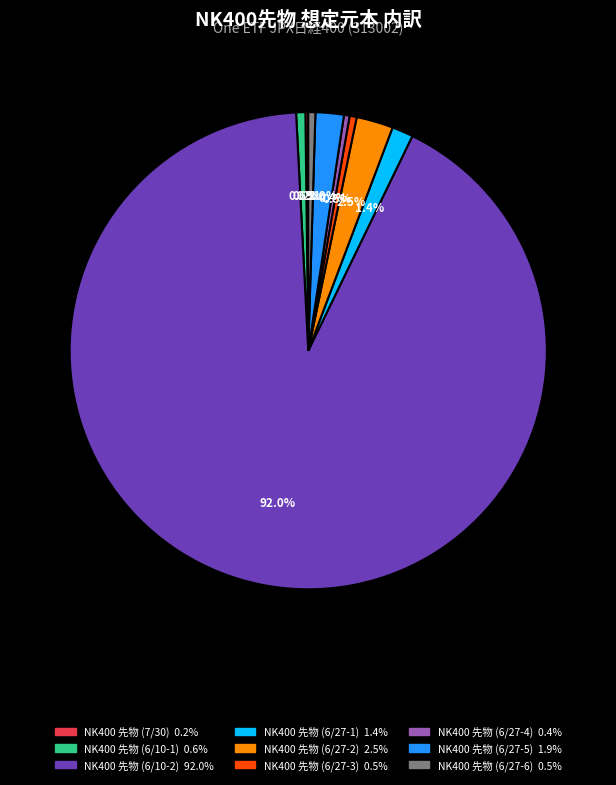

Which slice is the largest?

NK400 先物 (6/10-2)